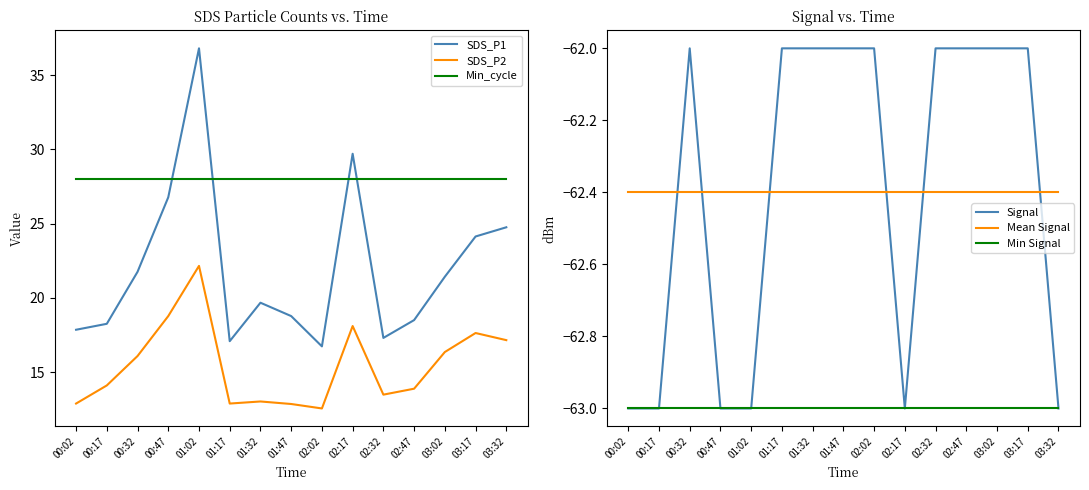

True or false: Min Signal has more than 1 points higher than both neighbors.

False